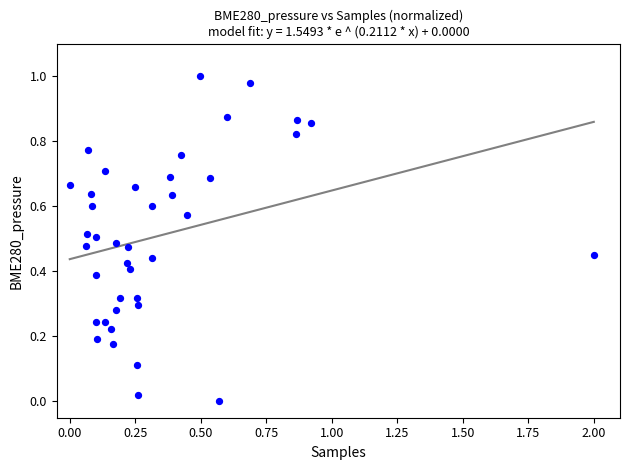

What is the range of X values (max minus min)?

2.0